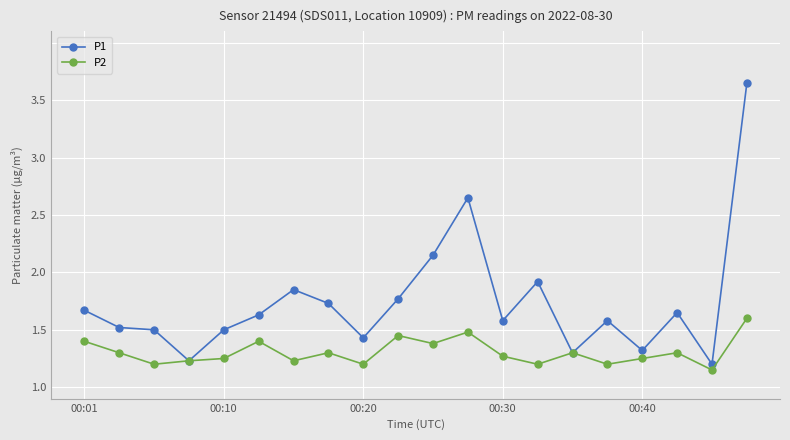

What is the difference between the second highest and second lowest values in the P2 series?

0.3